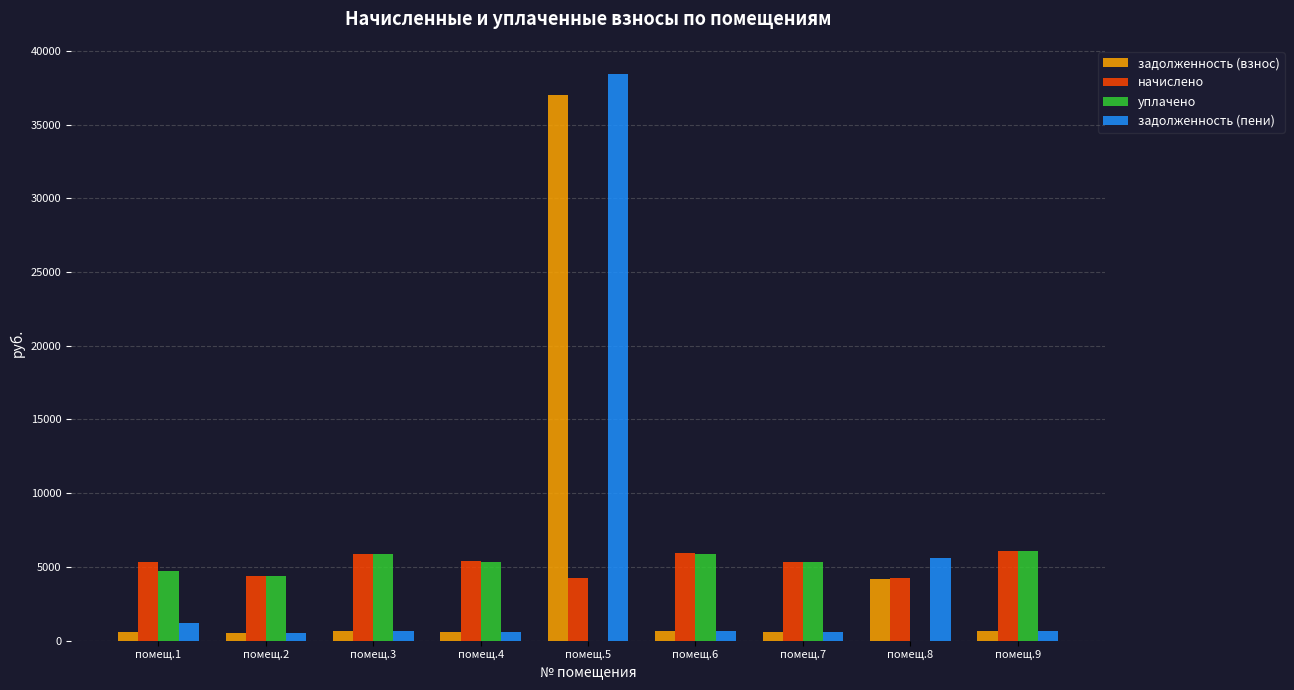

What is the sum of the начислено values at помещ.3 and помещ.6?

11814.4